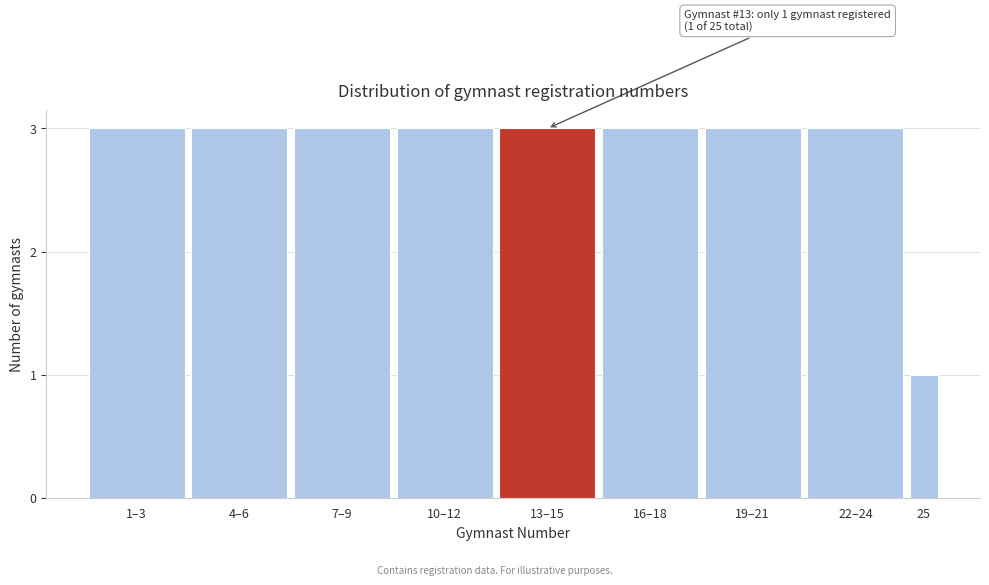

Reading left to right, extract all data points from this chart.

3	3	3	3	3	3	3	3	1